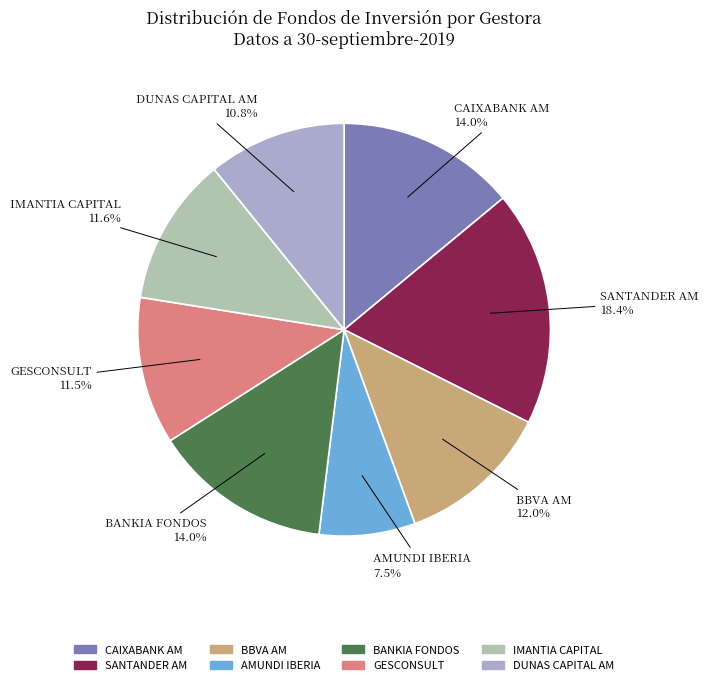

Which category has the smallest portion of the pie?

AMUNDI IBERIA